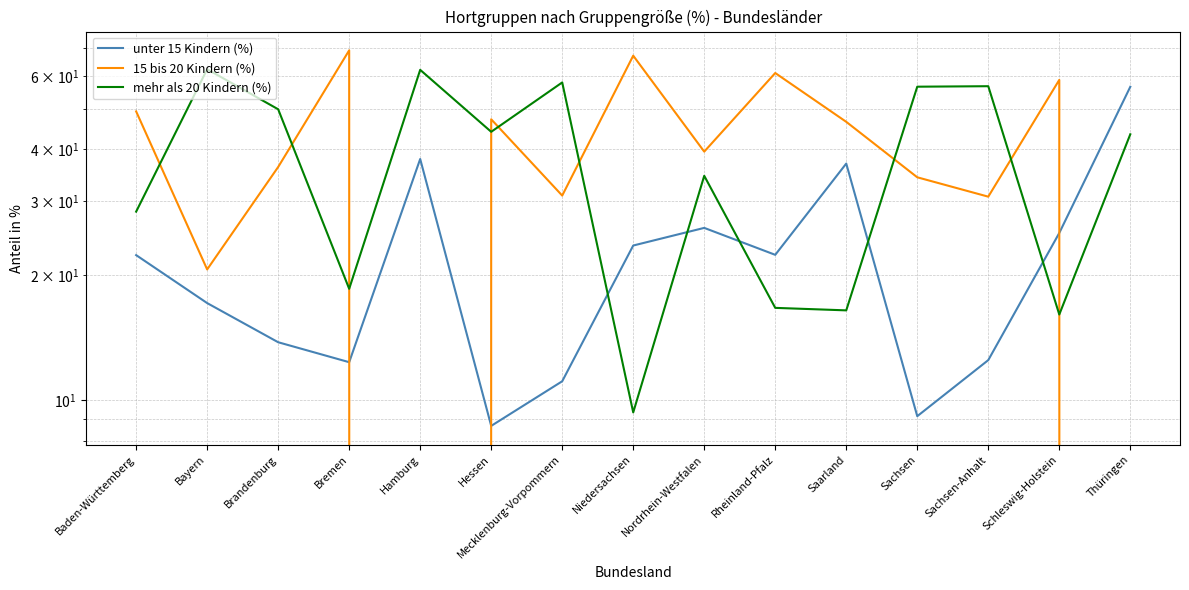

In mehr als 20 Kindern (%), how many points are lower than both neighbors (excluding endpoints)?

5